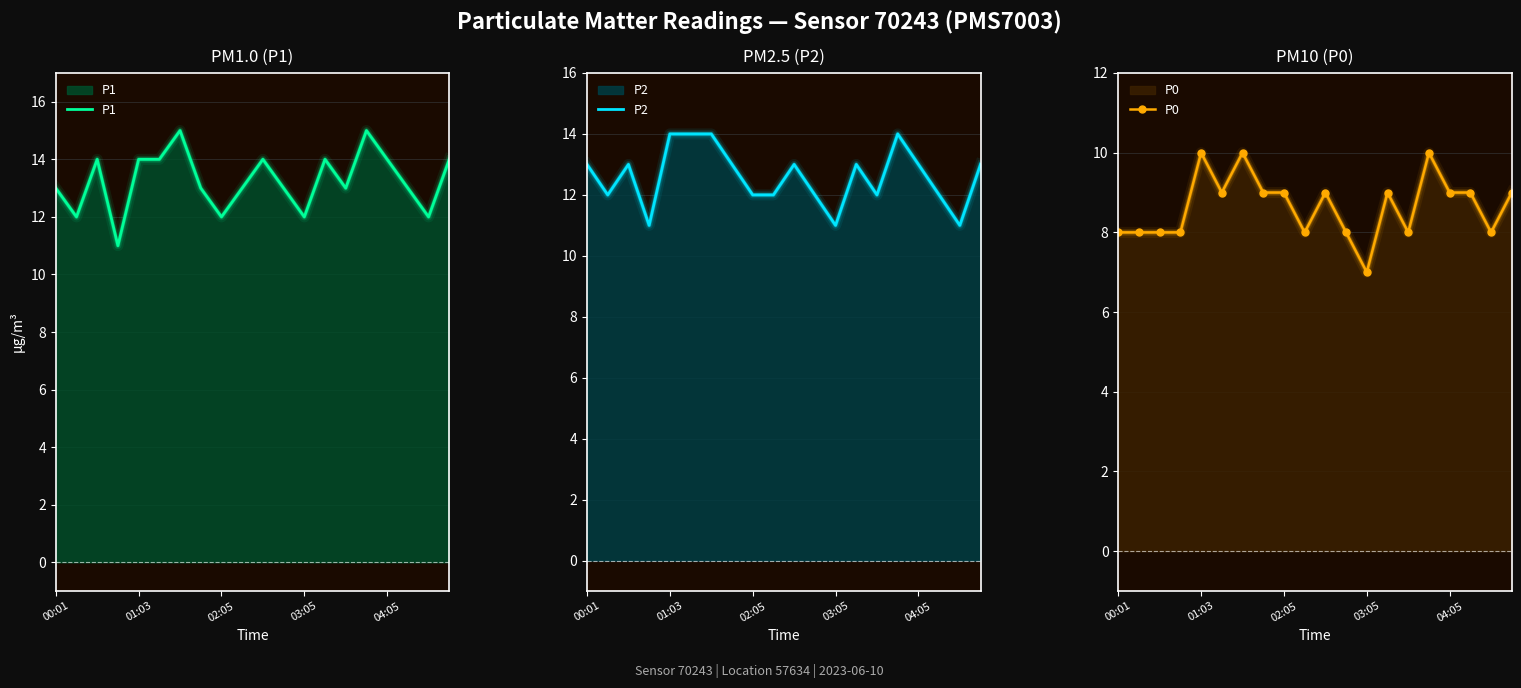

What is the average value of the P1 series?

13